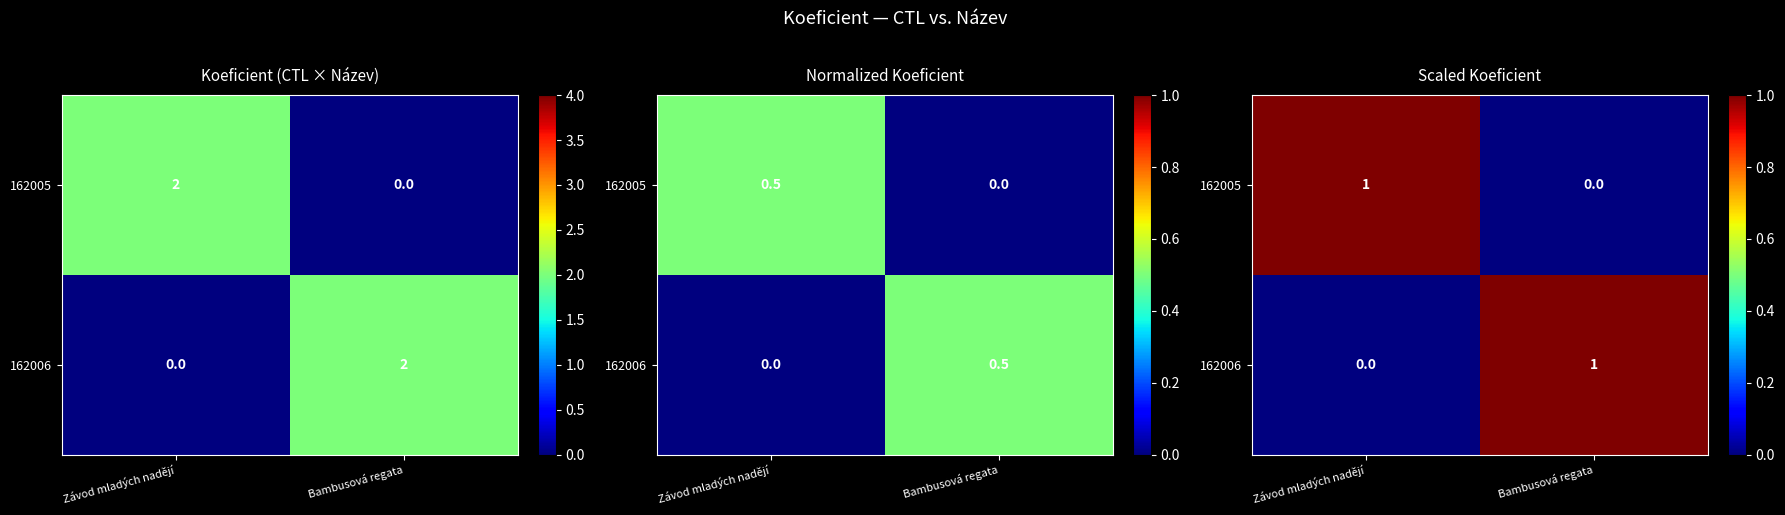

How many distinct data groups are displayed?

2